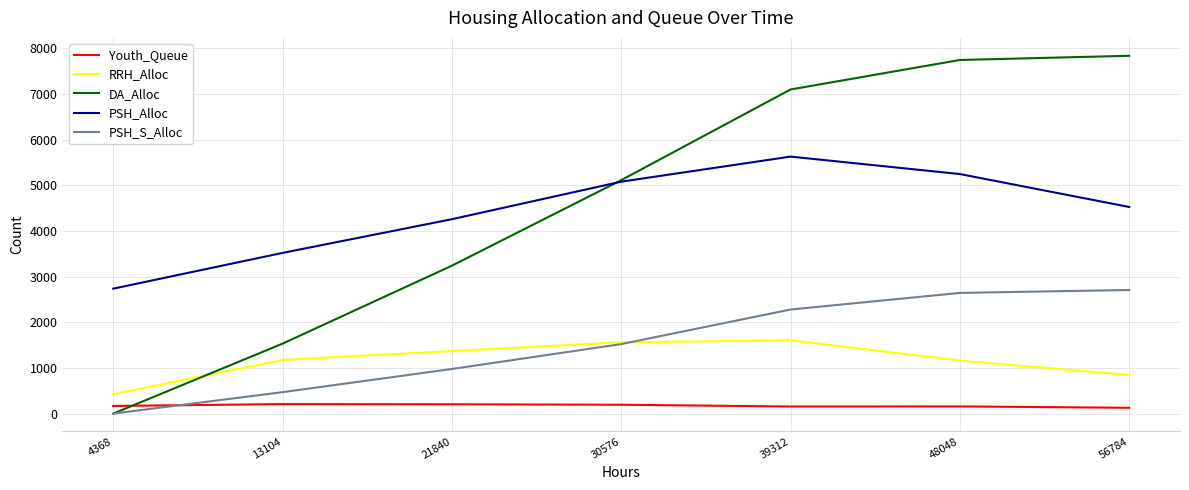

The value of RRH_Alloc at 39312 is 1605. True or false?

True